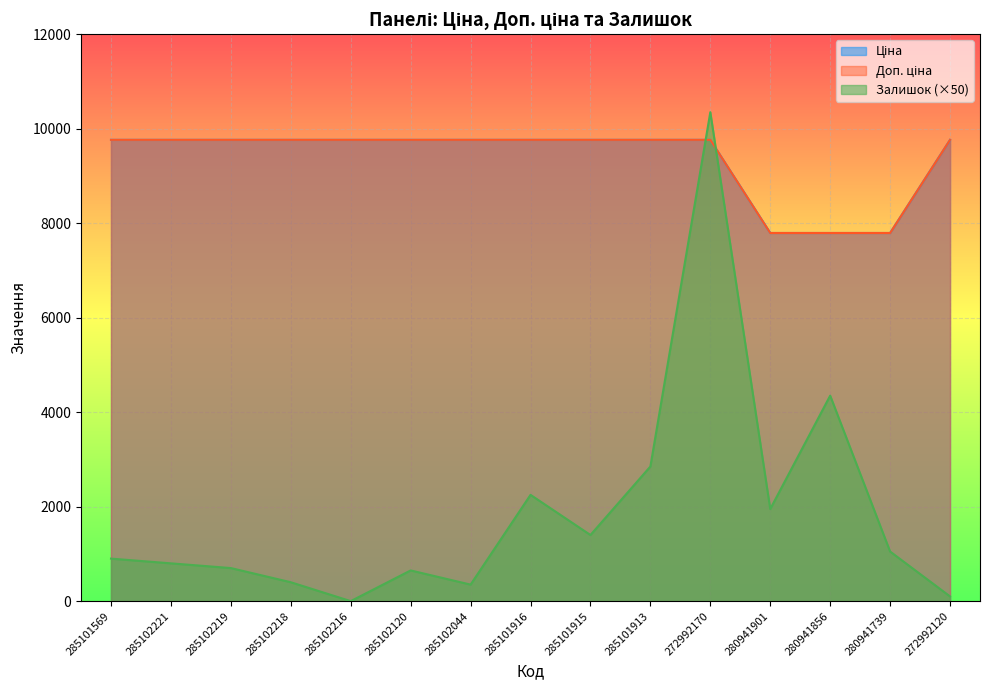

At which category does the chart reach its peak across all series?

272992170